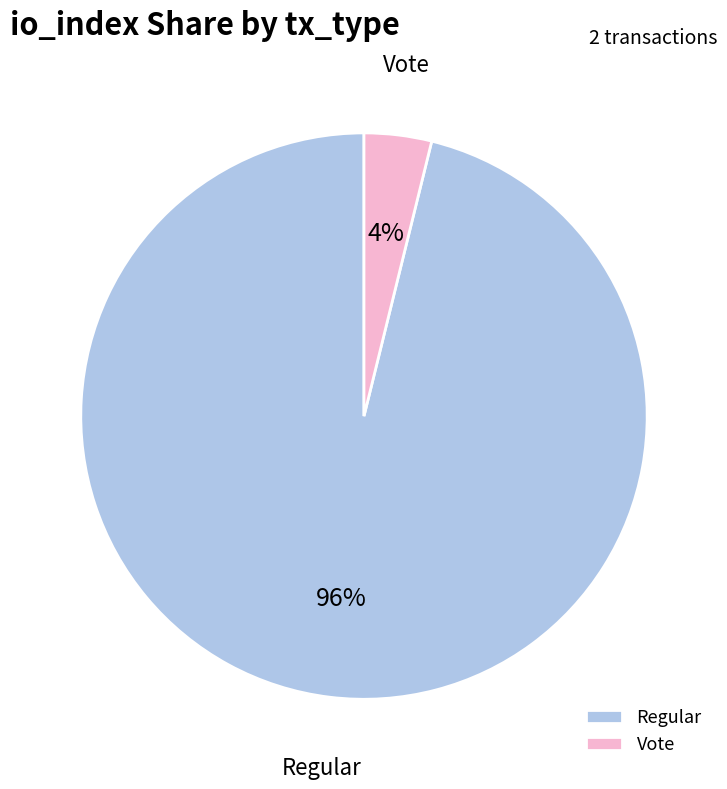

Between Regular and Vote, which is larger?

Regular